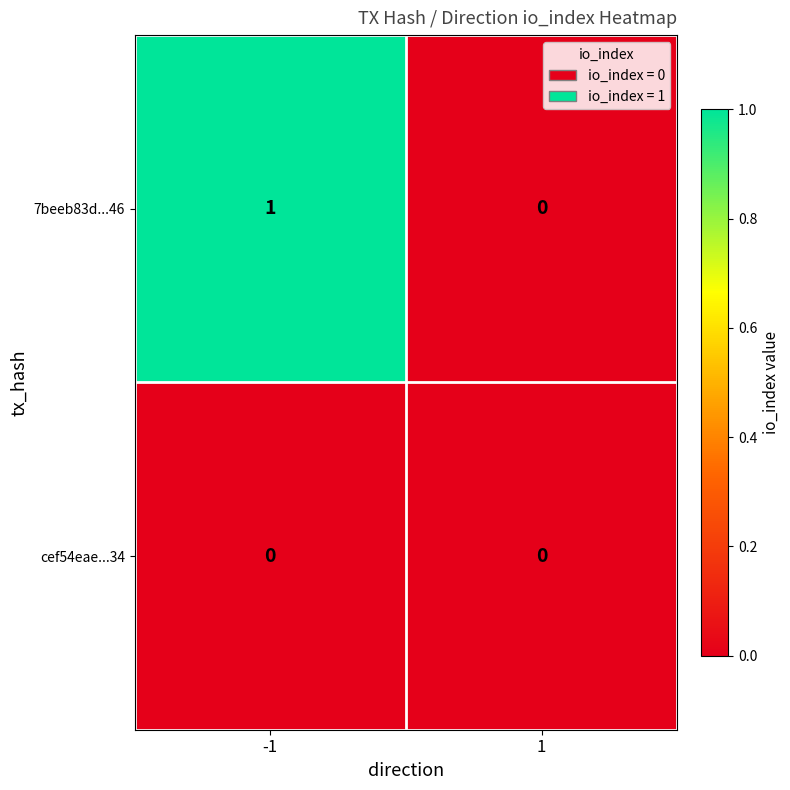

List the series in order of their peak value, lowest first.

cef54eae...34, 7beeb83d...46